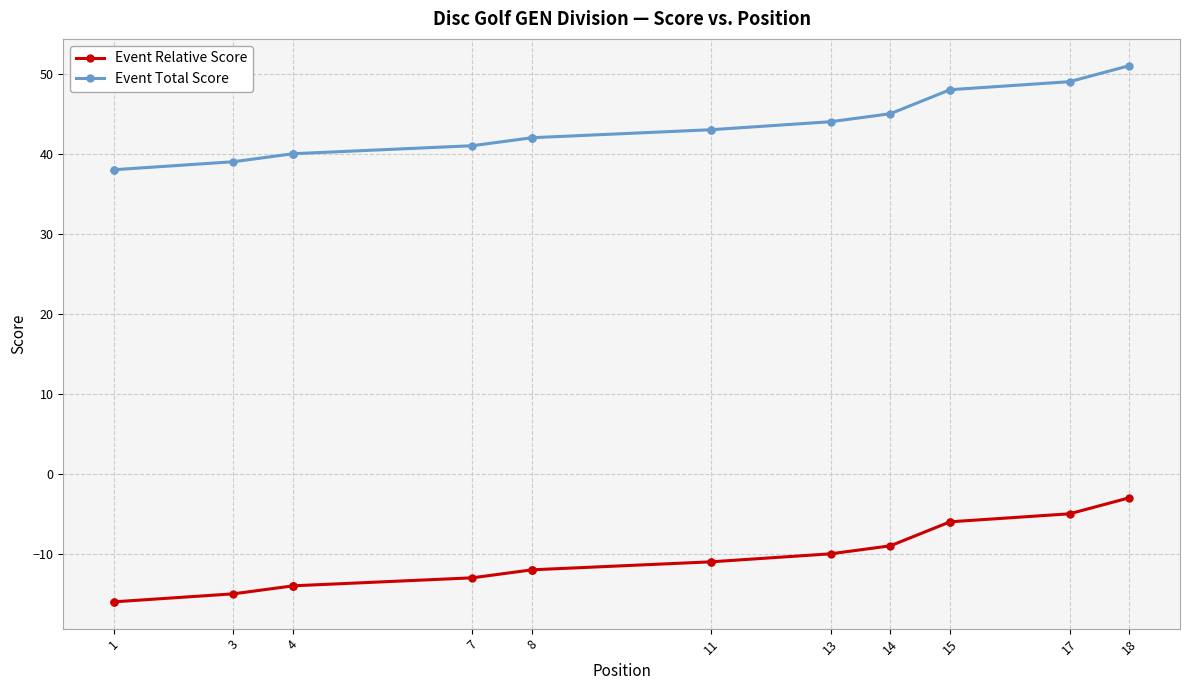

List the series in order of their peak value, highest first.

Event Total Score, Event Relative Score